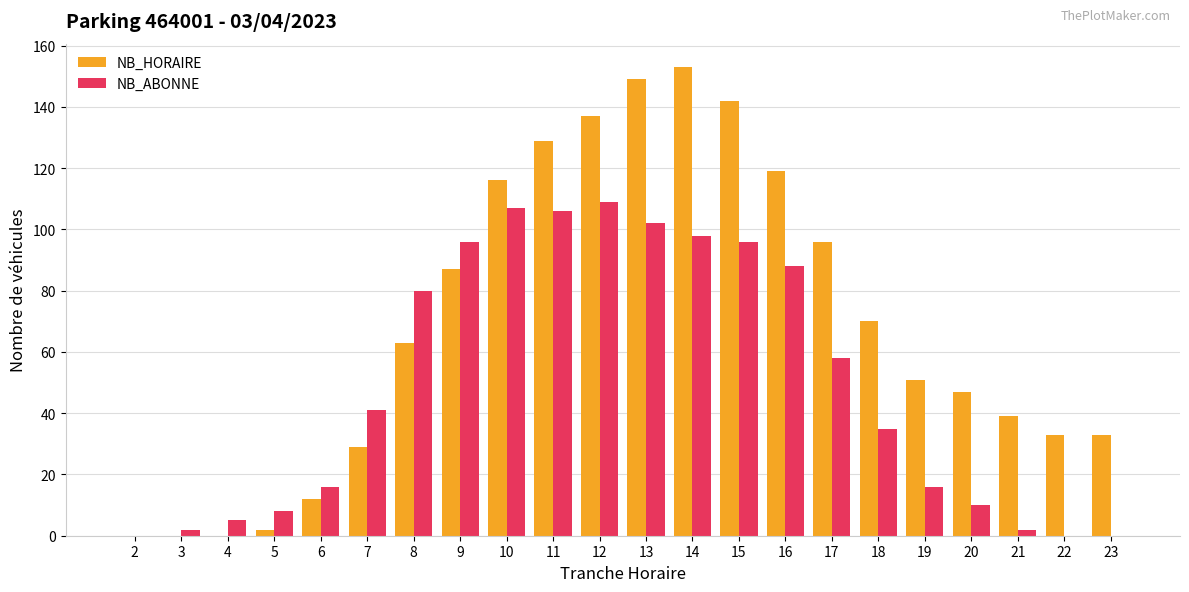

The NB_ABONNE series shows 16 at 19. True or false?

True